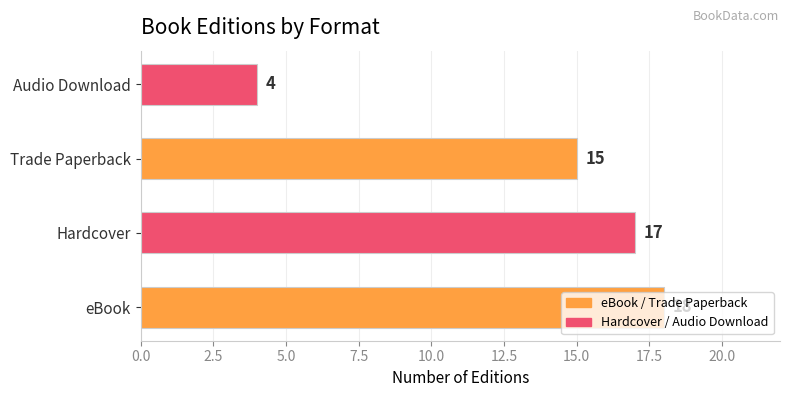

What is the average value?

14